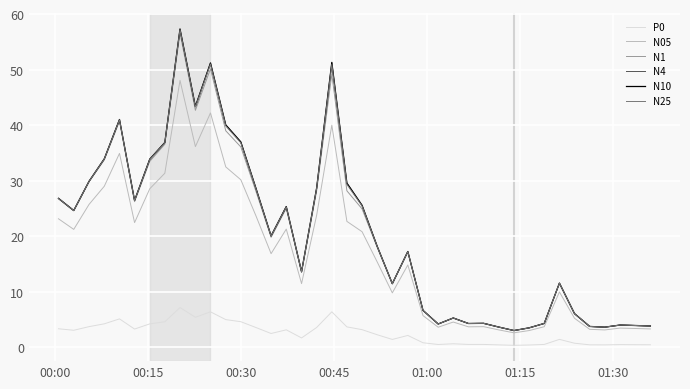

True or false: P0 and N25 intersect in this chart.

False